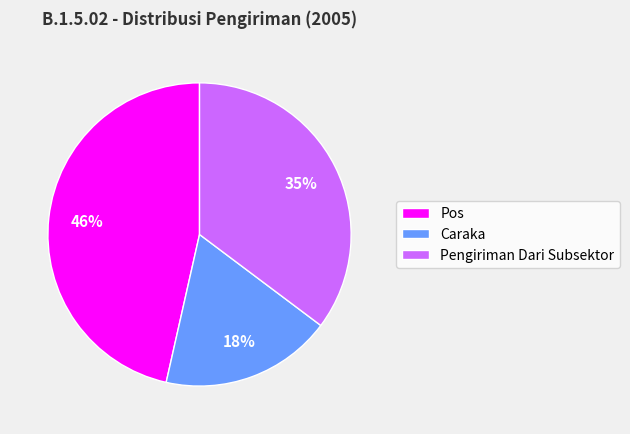

True or false: Pos accounts for 46% of the total.

True